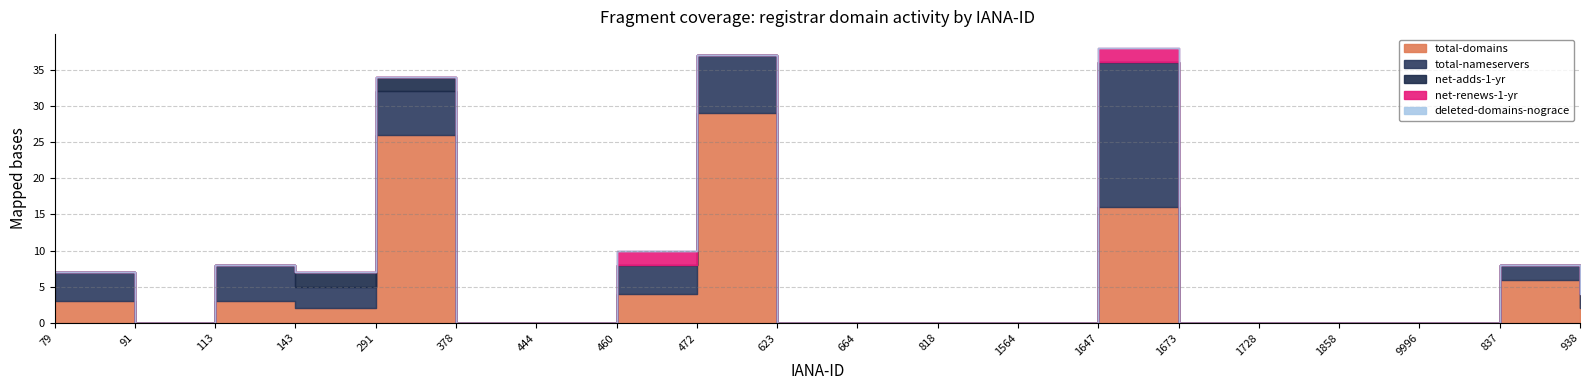

Is it true that total-domains equals 14 at 664?

False